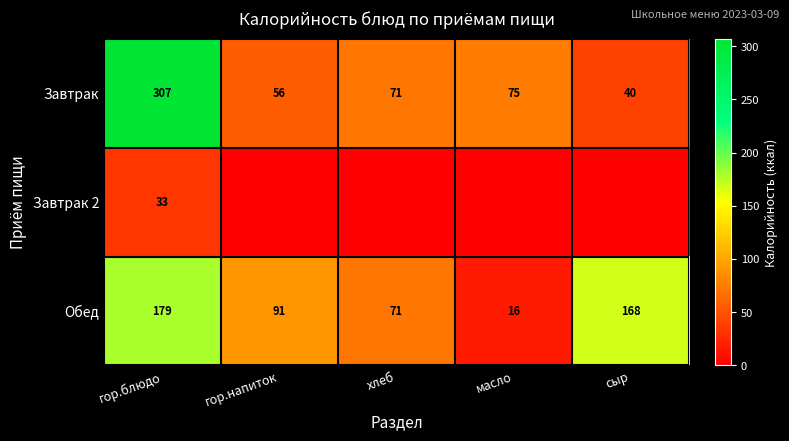

Rank the series at гор.блюдо from highest to lowest value.

Завтрак, Обед, Завтрак 2